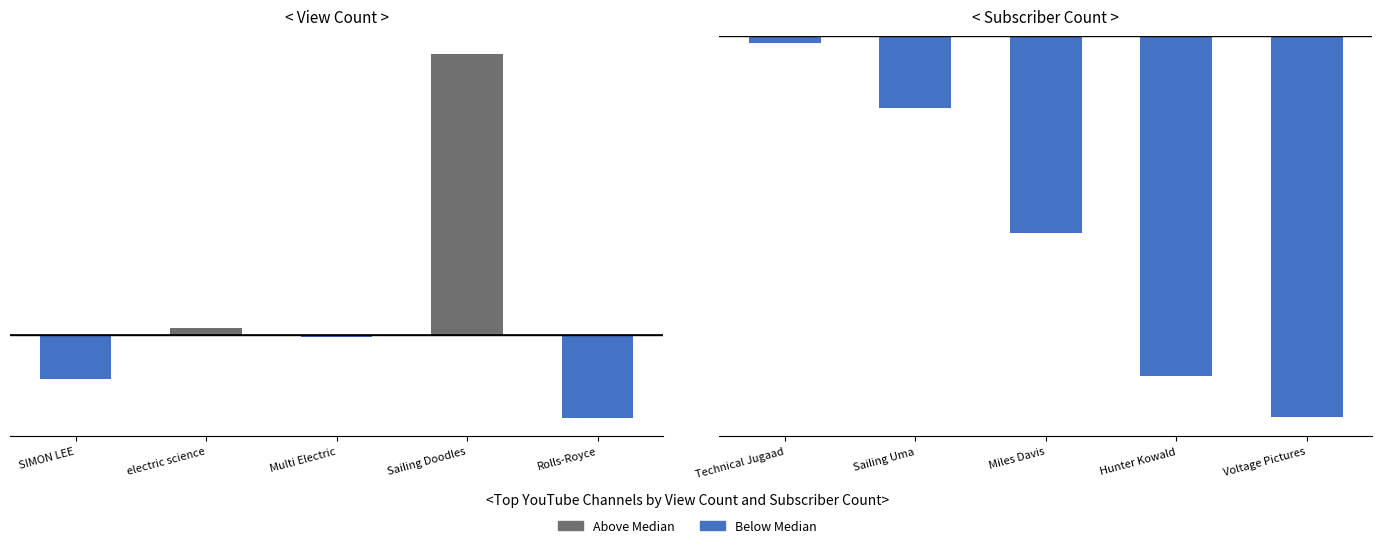

How many categories are shown in the chart?

5